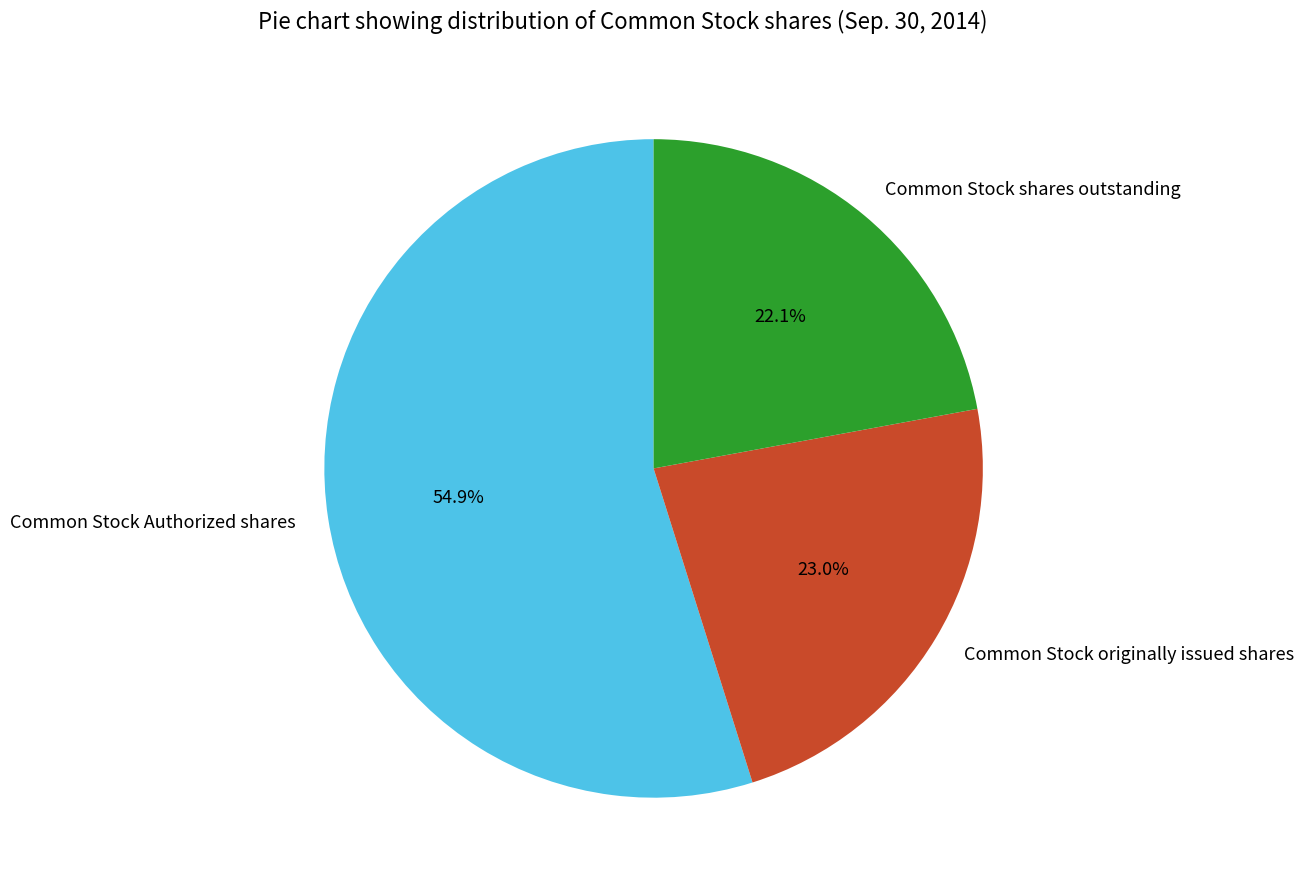

True or false: Common Stock originally issued shares accounts for 23% of the total.

True